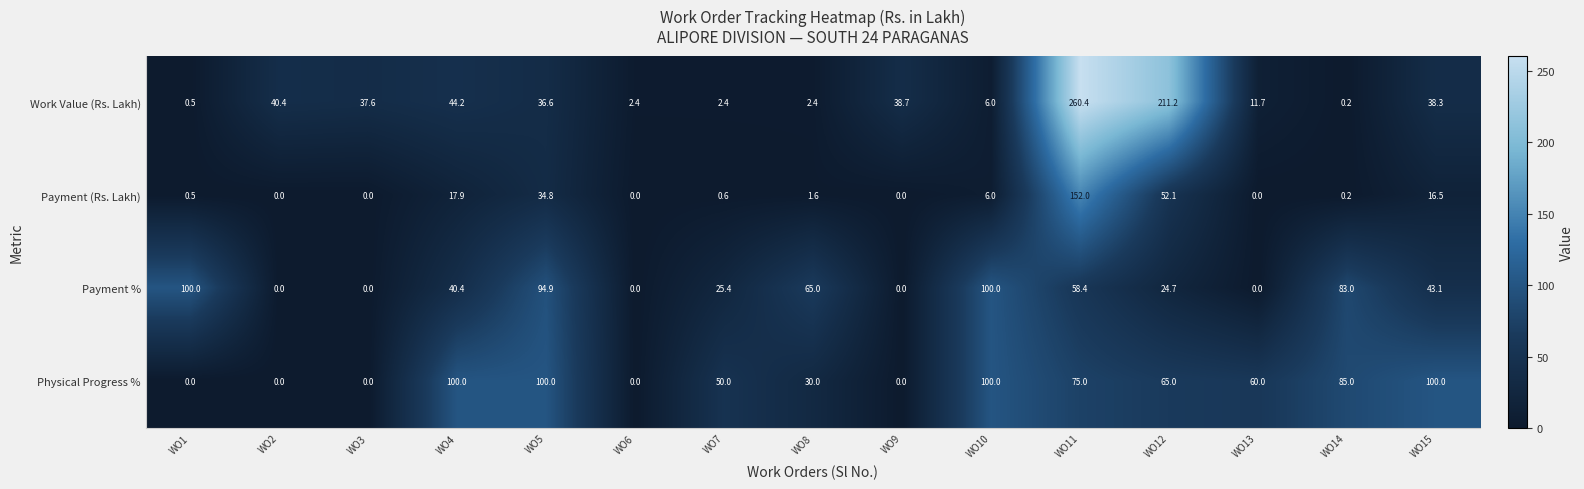

The value of Physical Progress % at WO14 is 41.7. True or false?

False